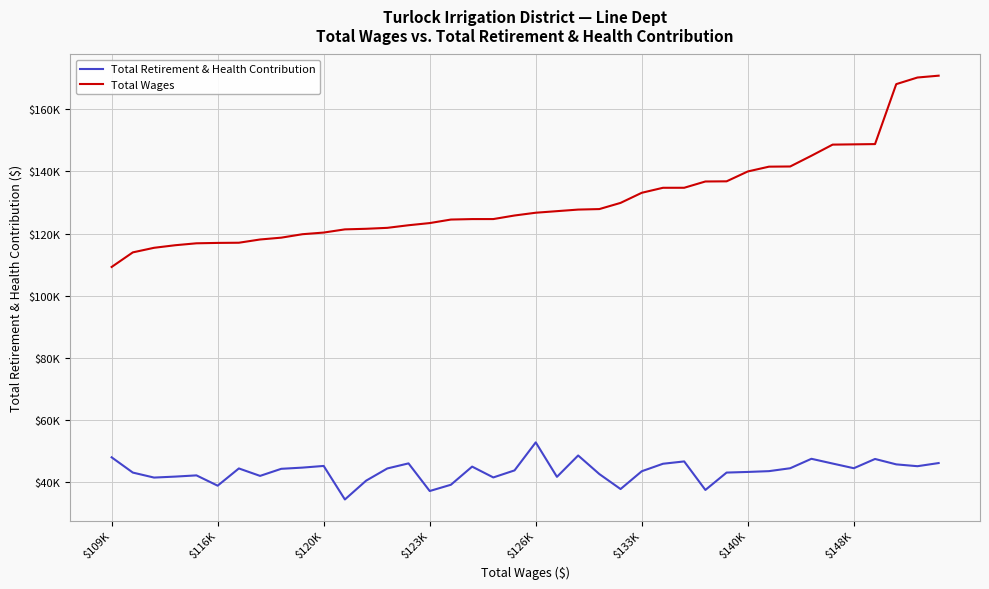

Is this an area chart (filled region under the line)?

No